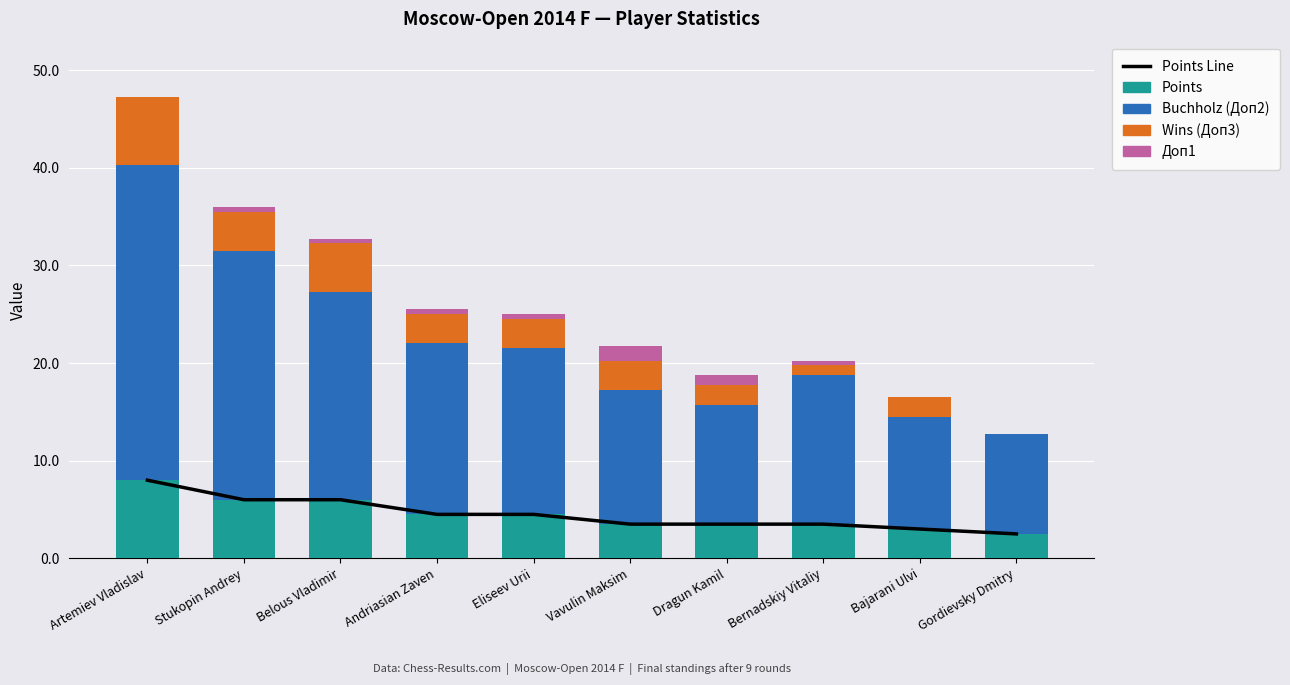

At which label does Wins (Доп3) first exceed 3?

Artemiev Vladislav